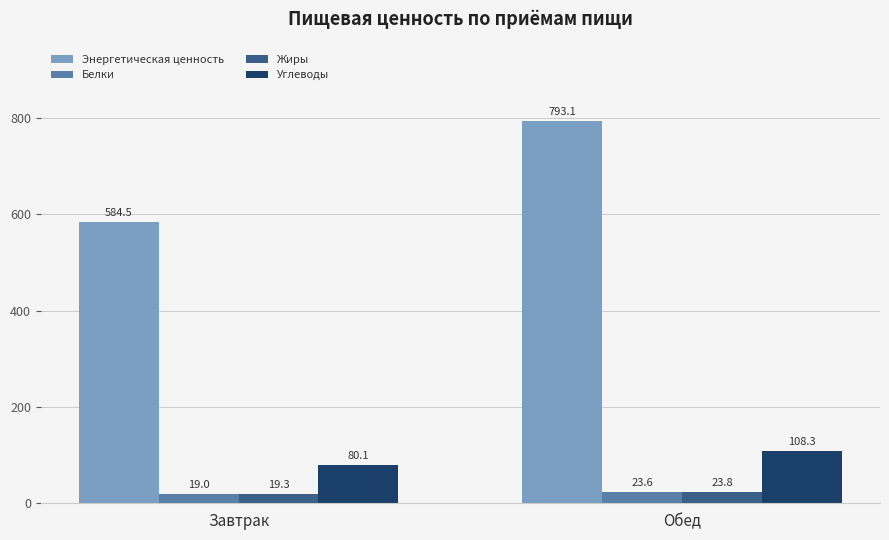

How many values in the Энергетическая ценность series are below 793?

1